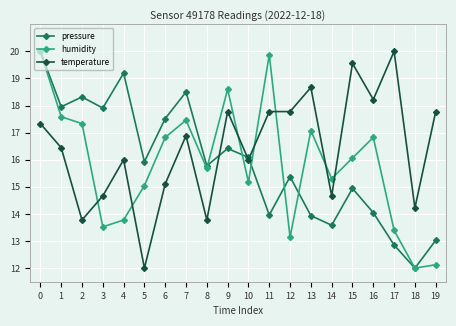

True or false: humidity and pressure intersect in this chart.

True